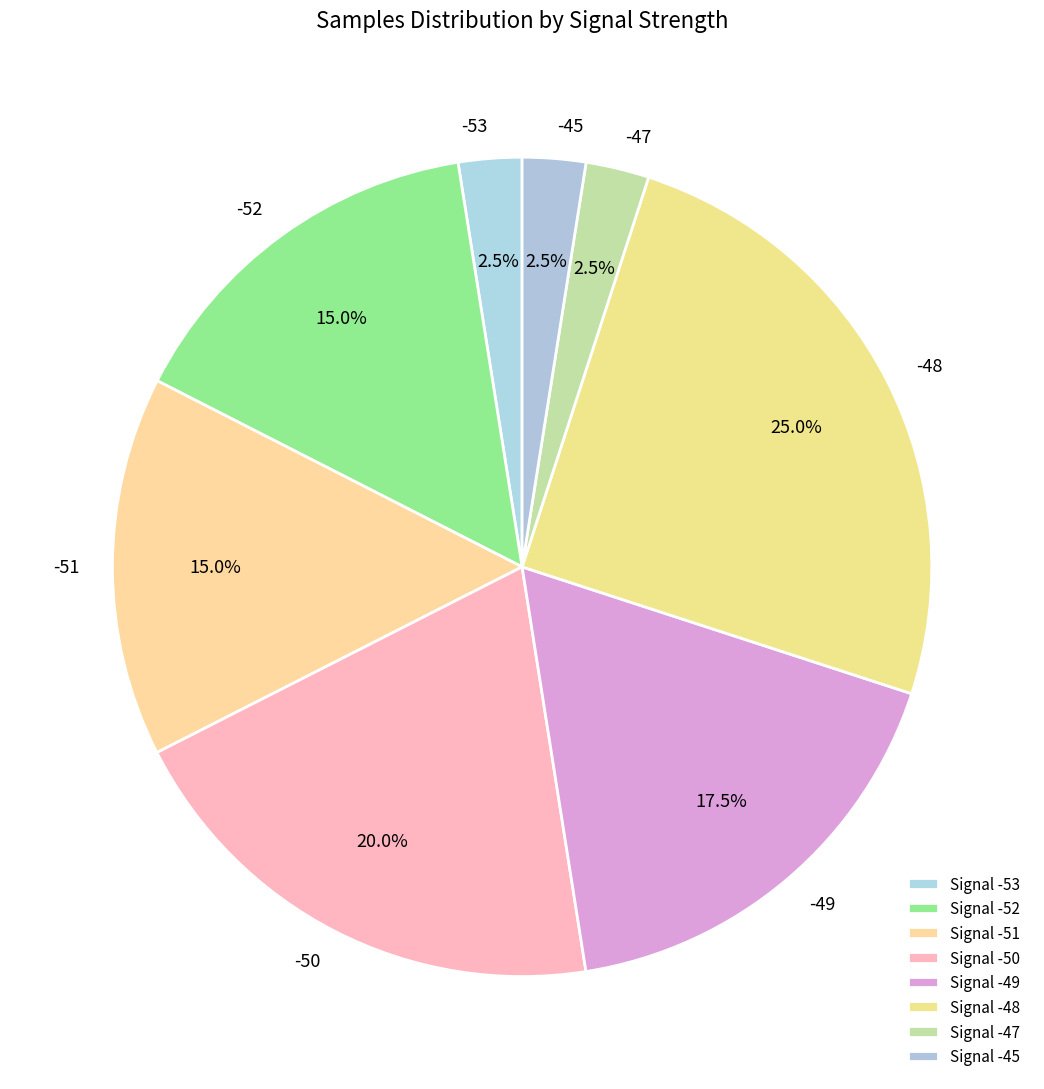

How much of the chart is everything except -45?

97.5%